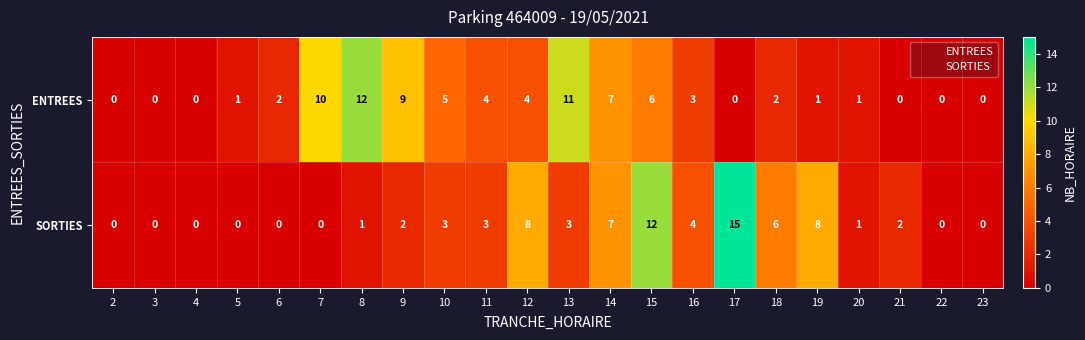

Which series has the widest spread of values?

SORTIES